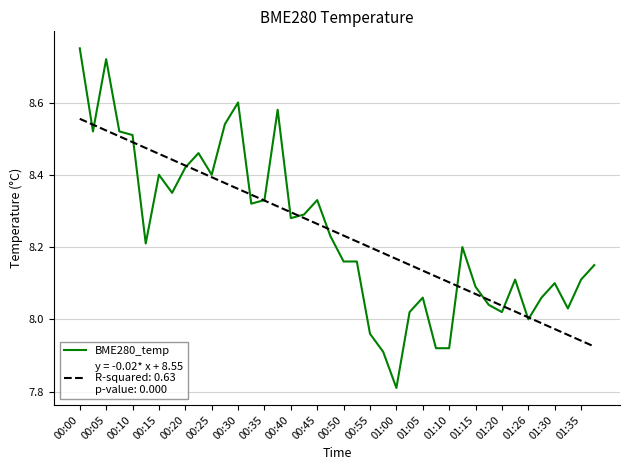

What is the minimum value shown in the chart?

7.8